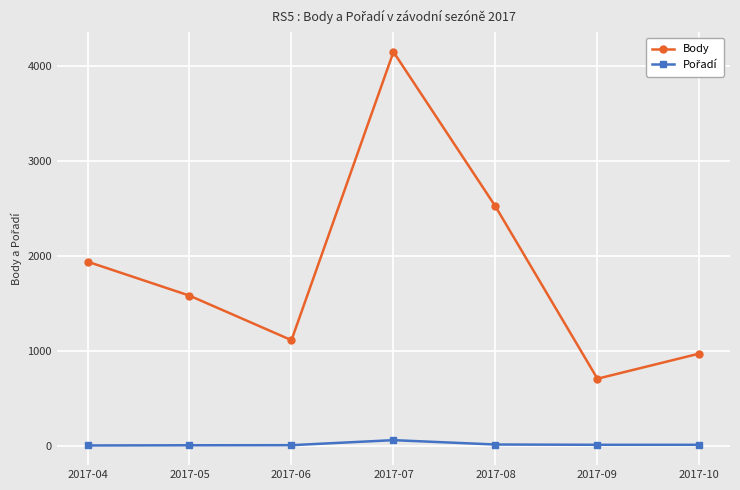

The value of Body at 2017-04 is 2939. True or false?

False